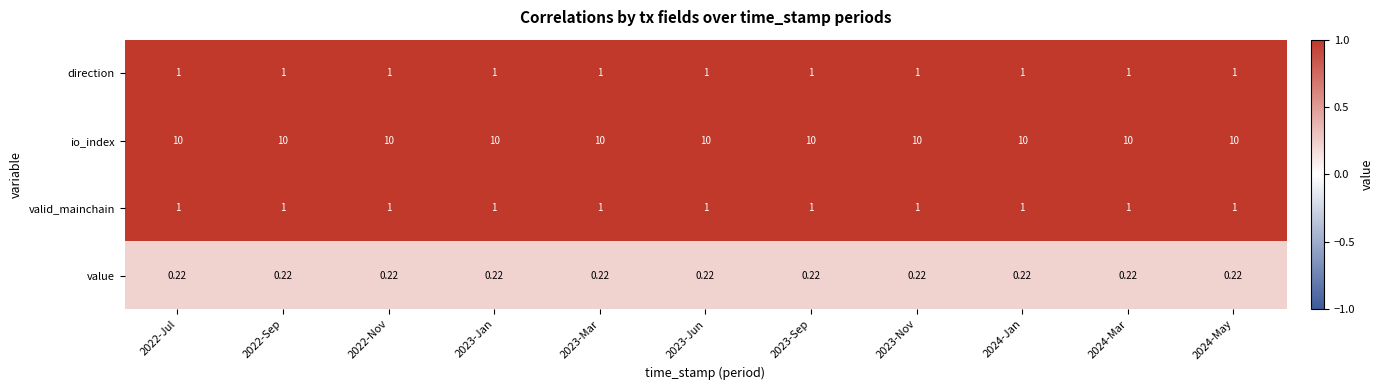

Is the value of direction at 2023-Mar greater than the value of io_index at 2022-Nov?

No